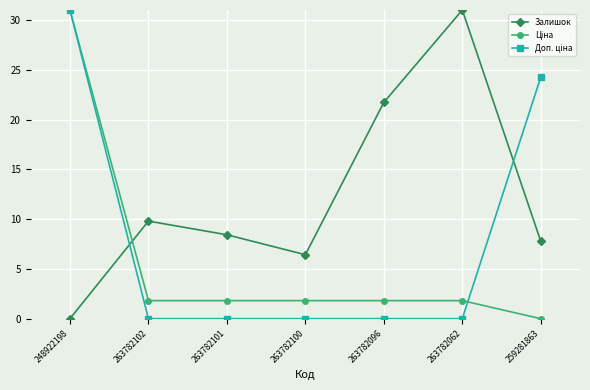

Count the number of data series in this chart.

3